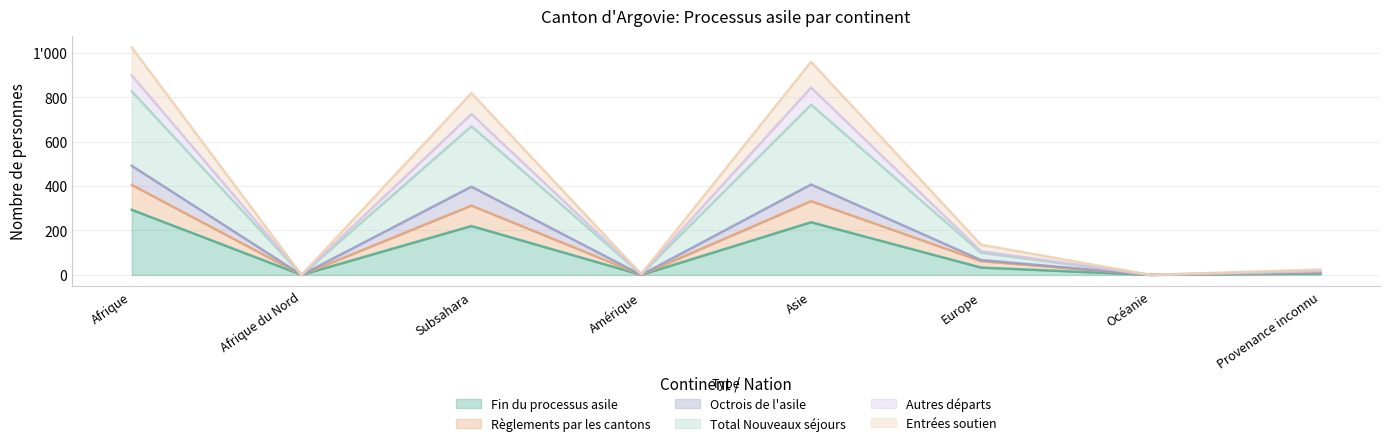

What is the label of the 7th point from the right?

Afrique du Nord